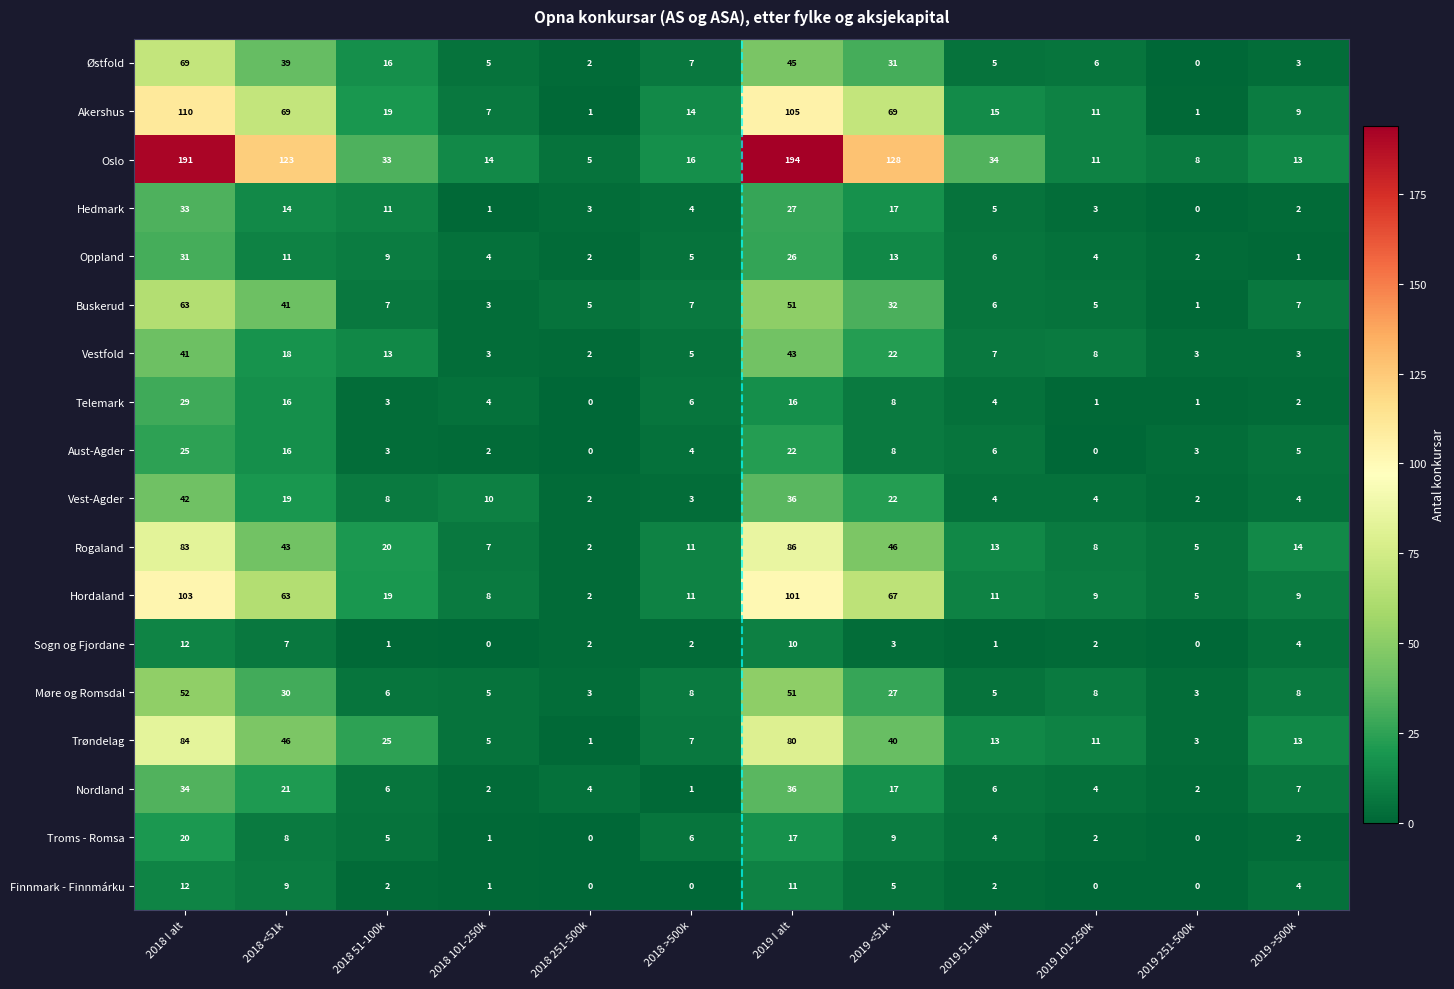

What is the difference between the second highest and minimum values in the Hedmark series?

27